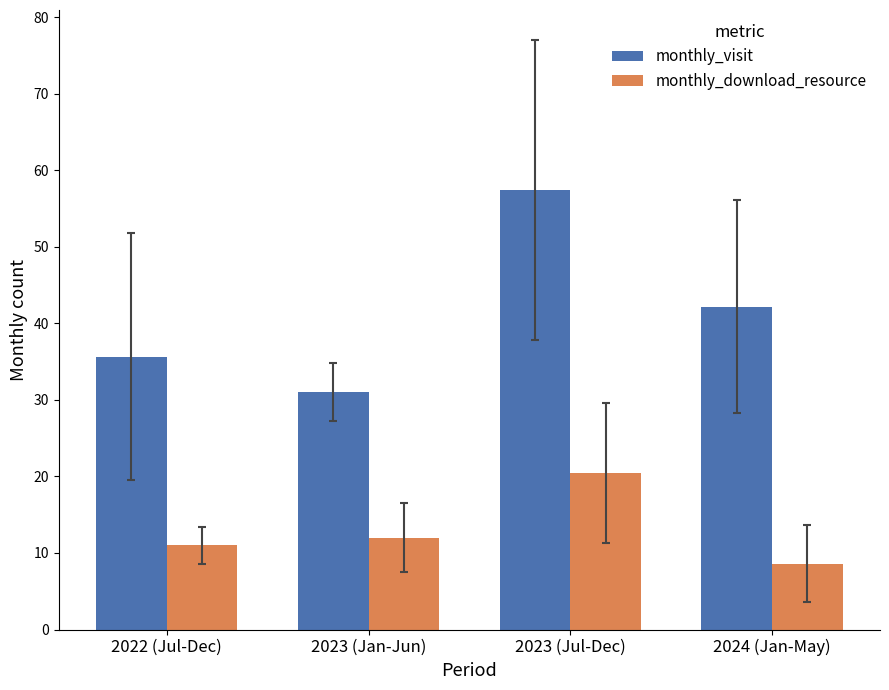

Which category has the highest value in the monthly_visit series?

2023 (Jul-Dec)